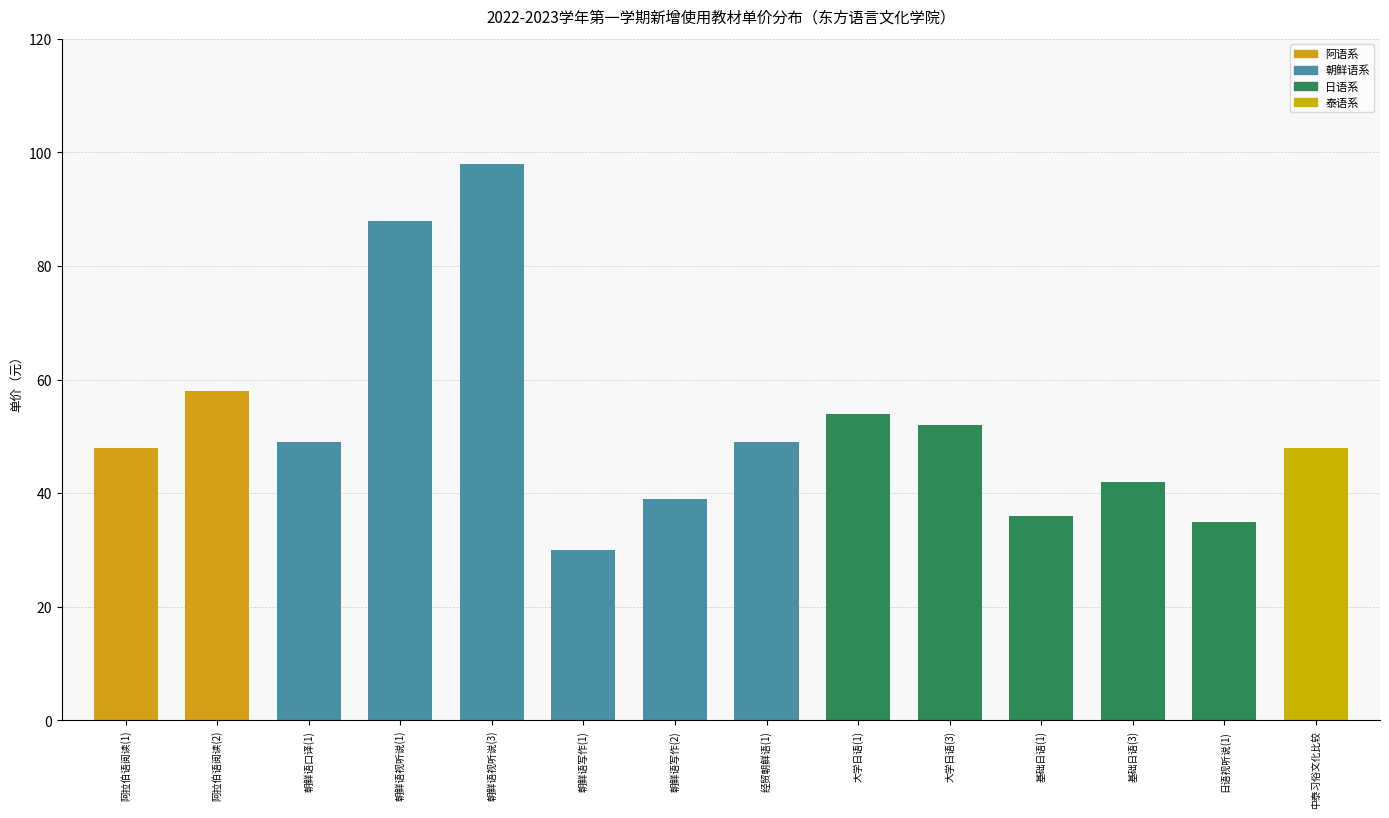

What is the greatest value displayed?

98.0